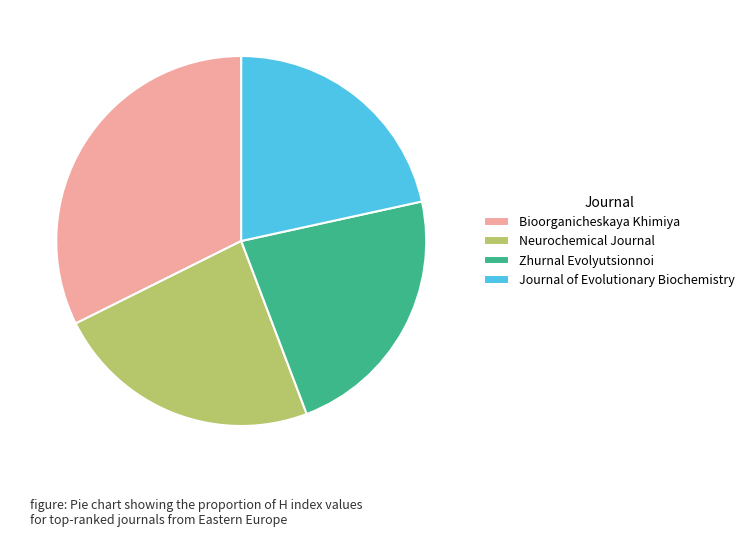

The Zhurnal Evolyutsionnoi slice represents 23% of the pie. True or false?

True